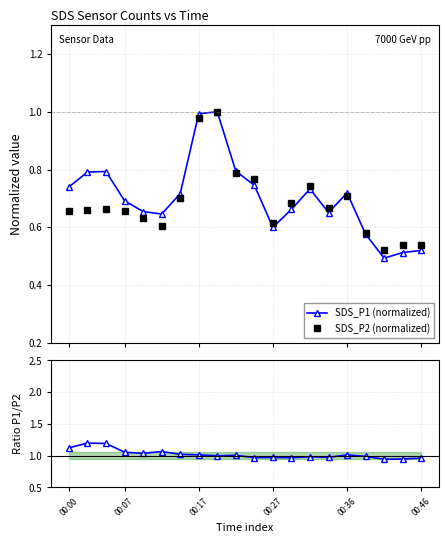

Reading left to right, what are all the values shown in this chart?

SDS_P1 (normalized): 0.7	0.8	0.8	0.7	0.7	0.6	0.7	1.0	1.0	0.8	0.7	0.6	0.7	0.7	0.7	0.7	0.6	0.5	0.5	0.5
SDS_P2 (normalized): 0.7	0.7	0.7	0.7	0.6	0.6	0.7	1.0	1.0	0.8	0.8	0.6	0.7	0.7	0.7	0.7	0.6	0.5	0.5	0.5
Ratio P1/P2: 1.1	1.2	1.2	1.1	1.0	1.1	1.0	1.0	1.0	1.0	1.0	1.0	1.0	1.0	1.0	1.0	1.0	0.9	0.9	1.0